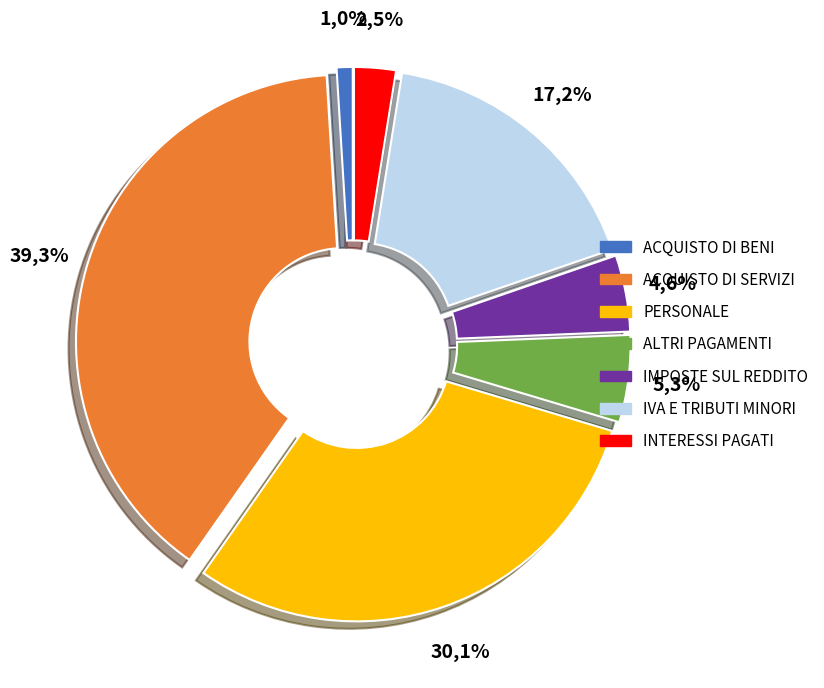

Is there a majority slice in this chart?

No